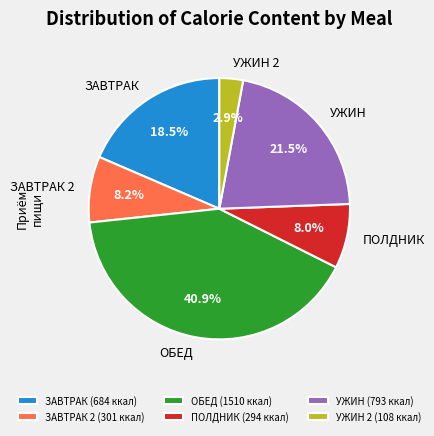

Does ПОЛДНИК represent more than half of the total?

No